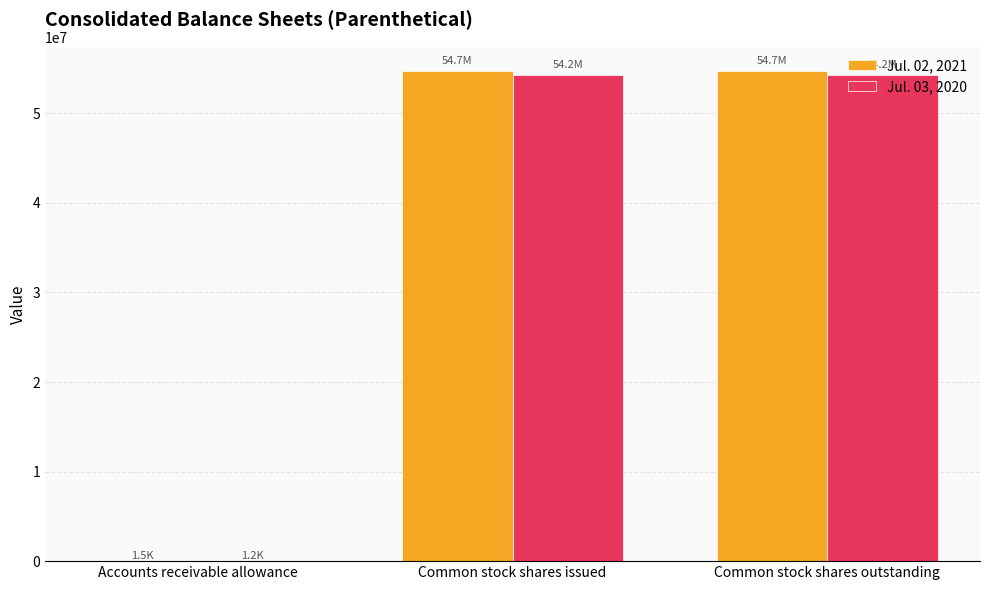

Is it true that Jul. 02, 2021 equals 54702322 at Common stock shares outstanding?

True